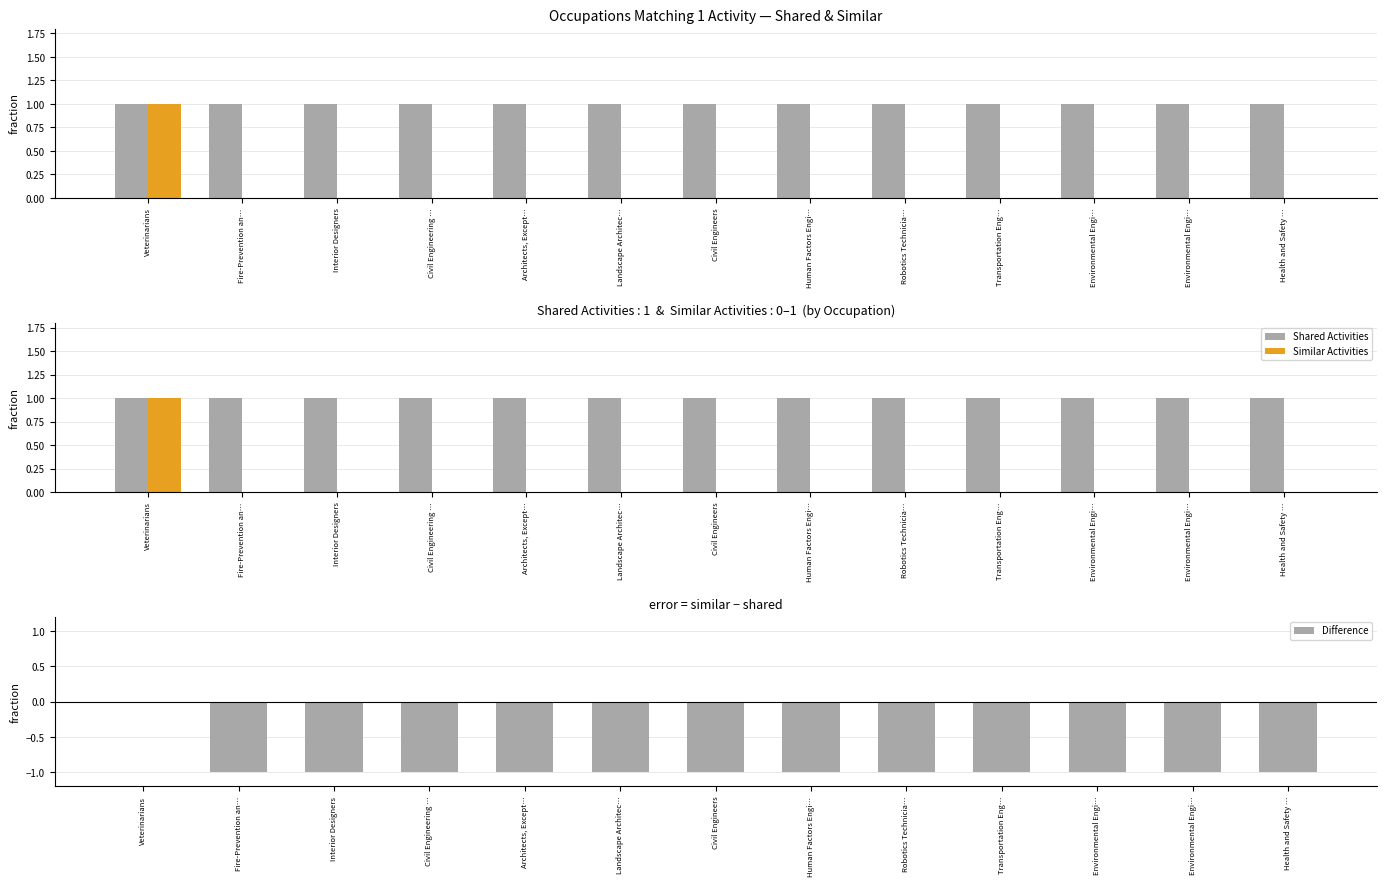

What is the difference between the highest and lowest values at Fire-Prevention an…?

1